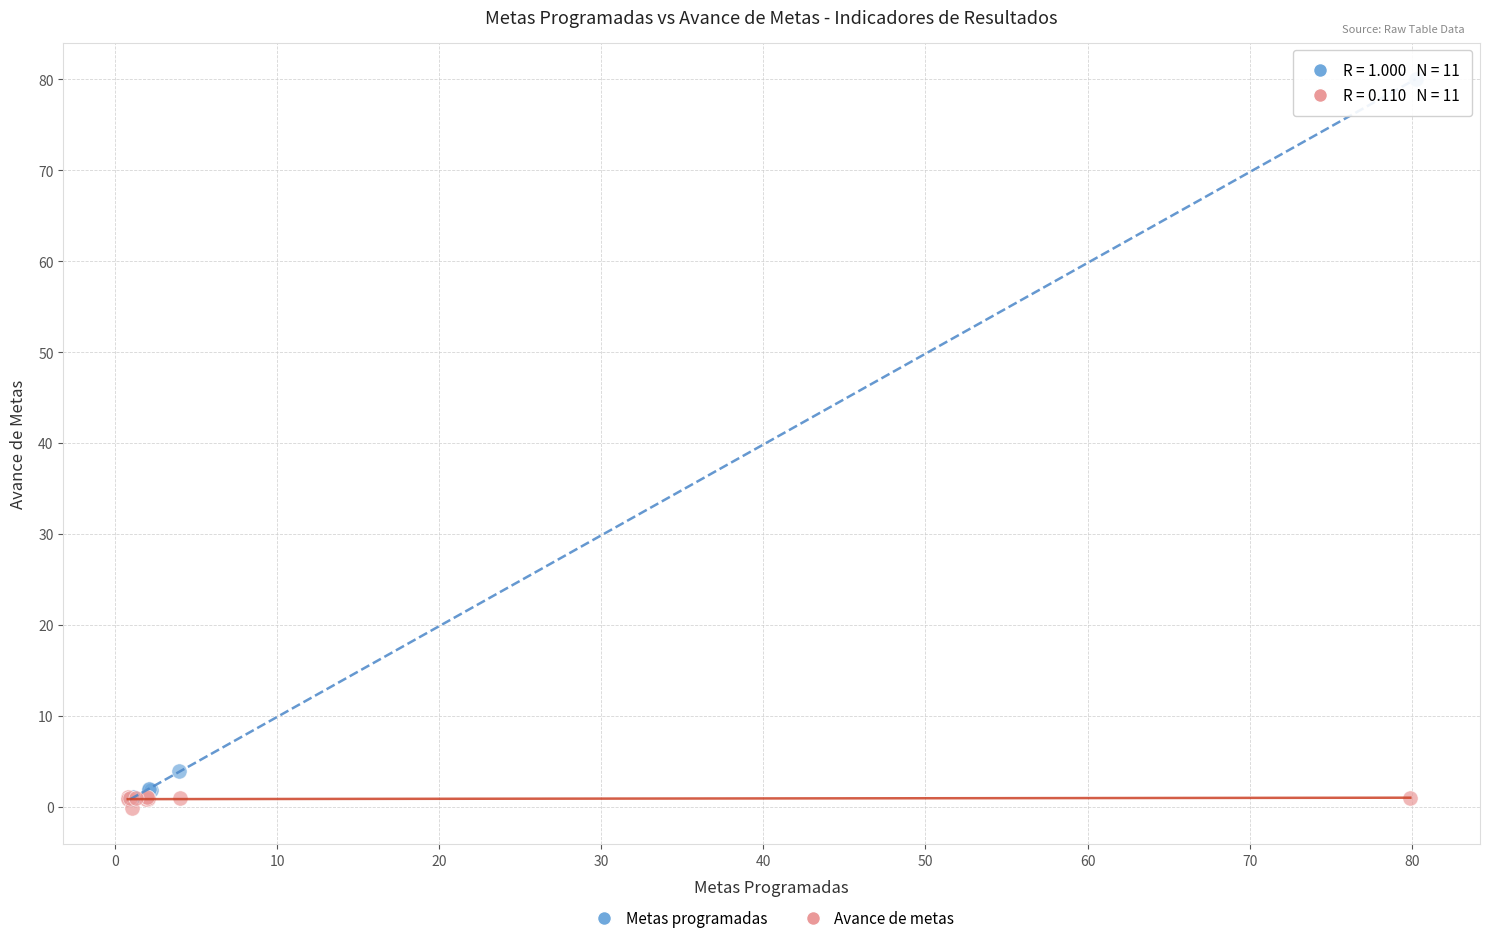

Which series has the widest spread of Y values?

Metas programadas